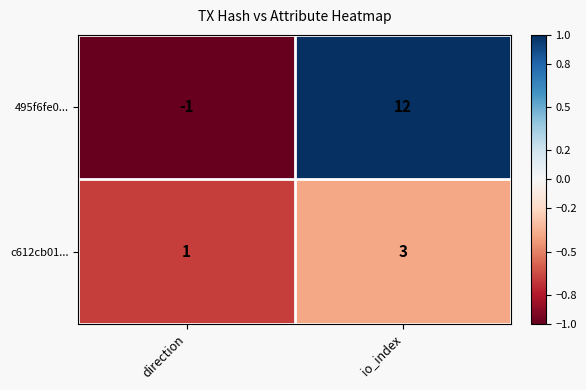

Which series has the largest range (max minus min)?

495f6fe0...